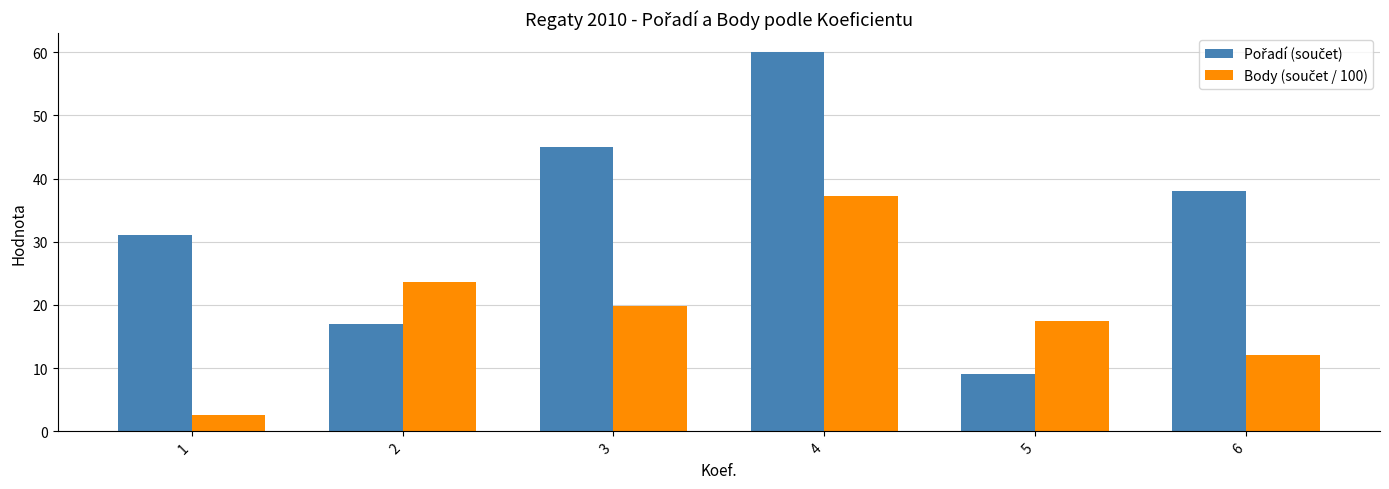

At which category is the sum across all series the highest?

4